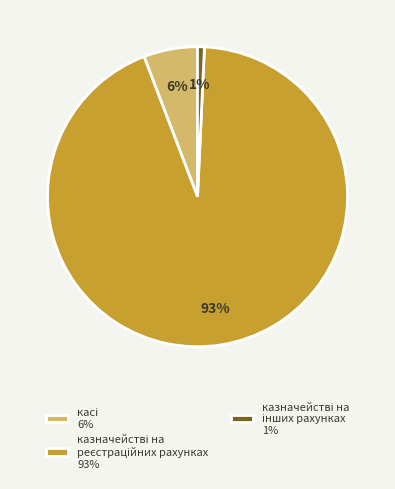

To the nearest percent, what is the average slice percentage?

33%